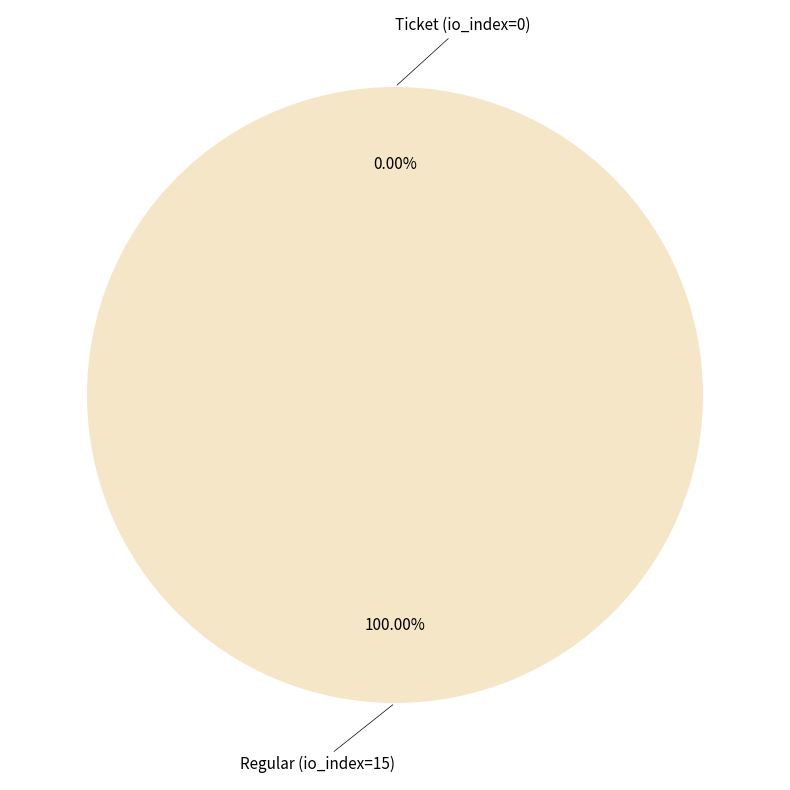

Do Ticket (io_index=0) and Regular (io_index=15) together represent more than half of the pie?

Yes